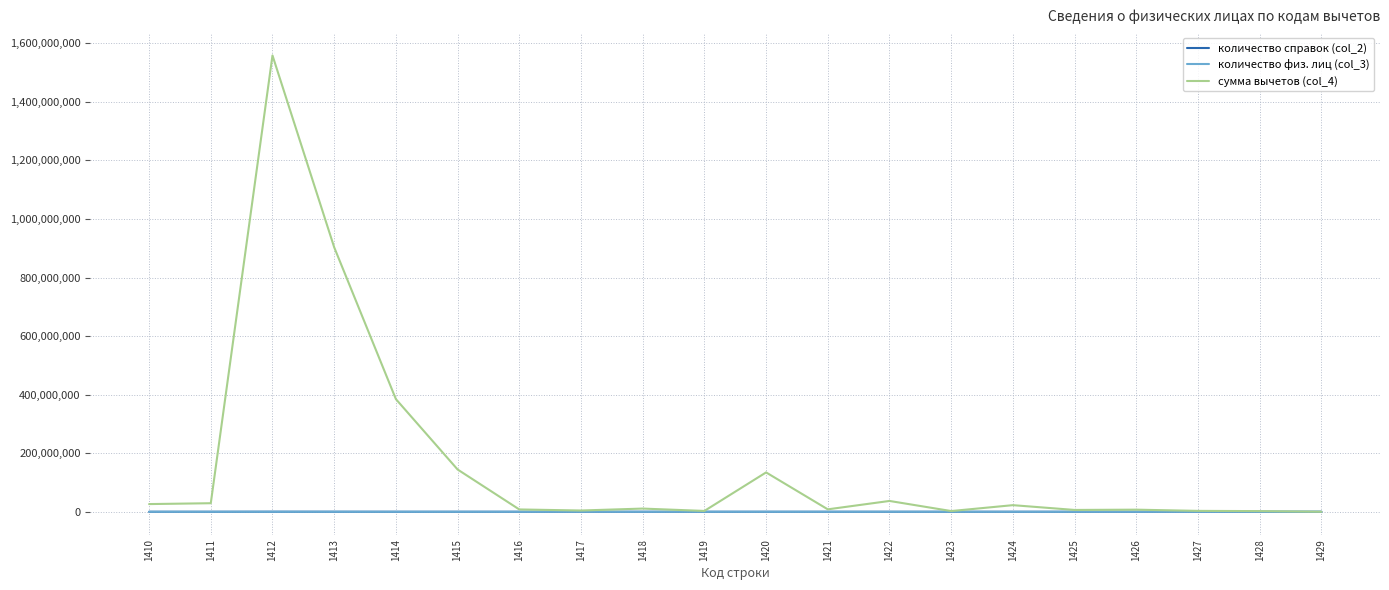

Which series changed the most between 1412 and 1428?

сумма вычетов (col_4)